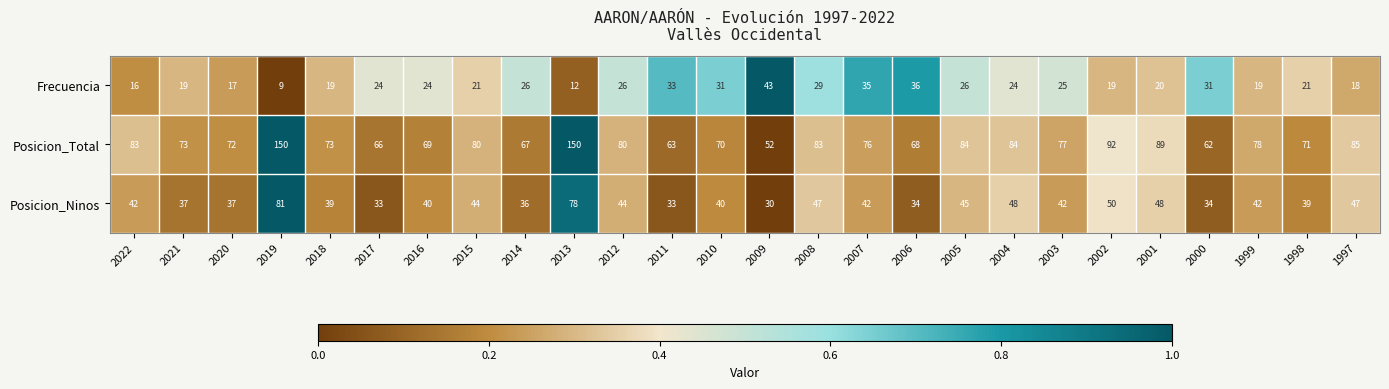

What is the difference between the maximum and minimum values in the Posicion_Ninos series?

51